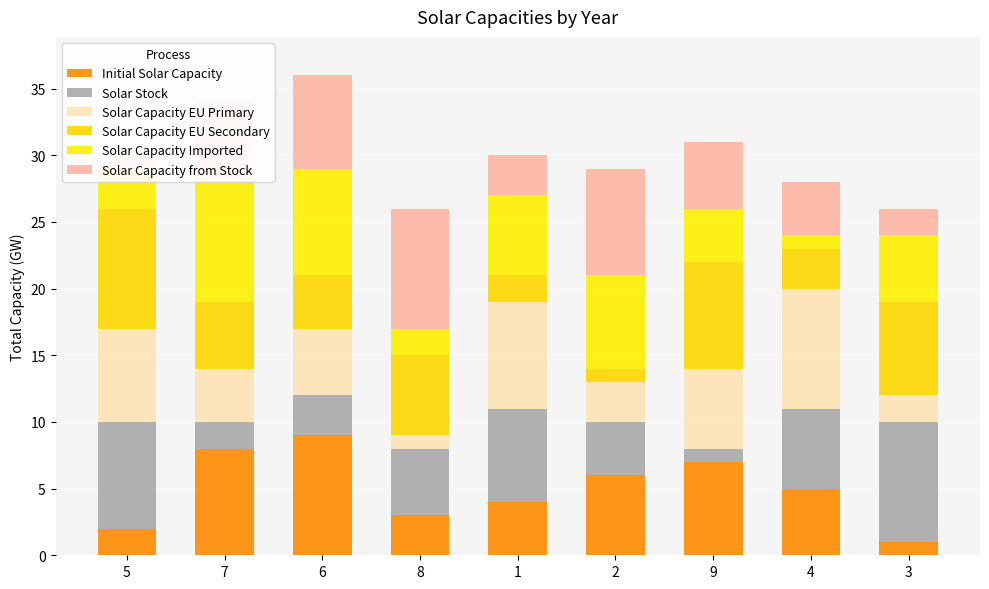

The Solar Stock series shows 2 at 7. True or false?

True